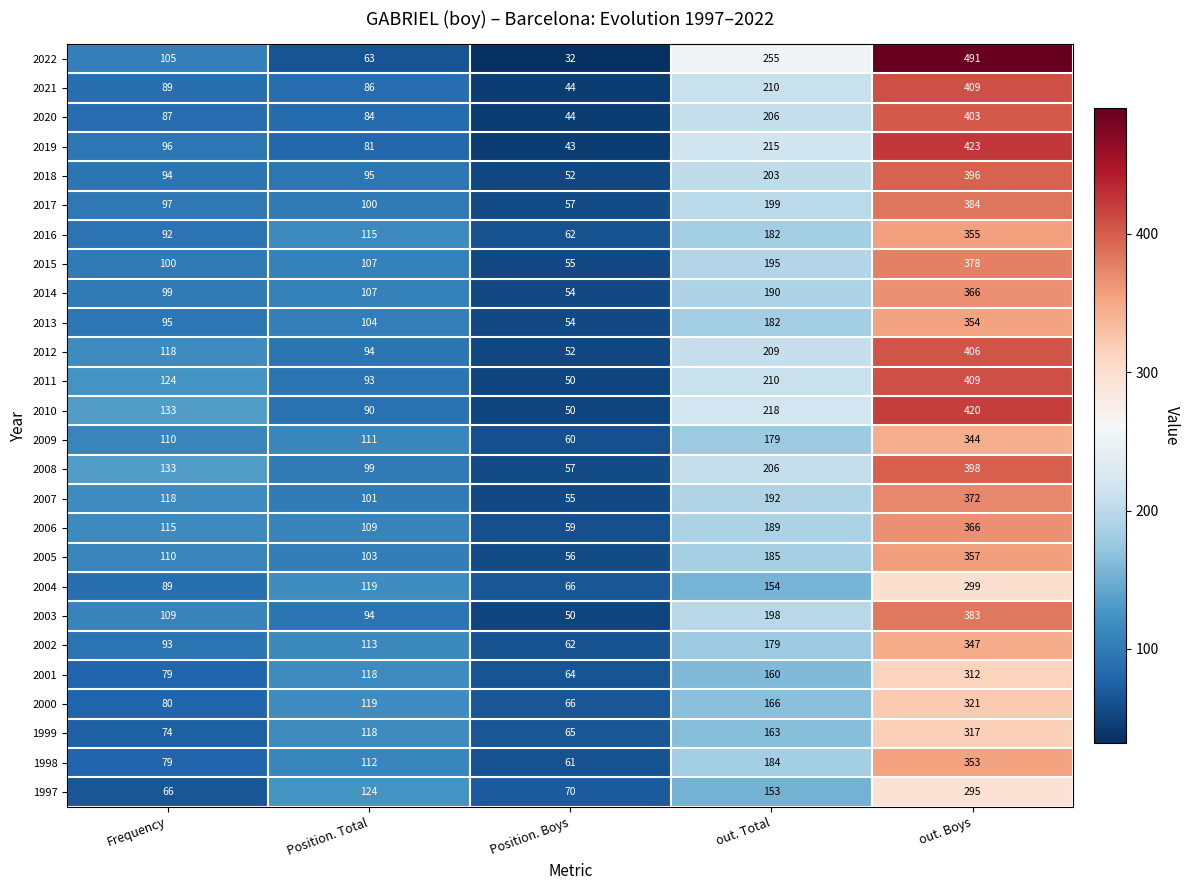

What is the greatest value displayed?

491